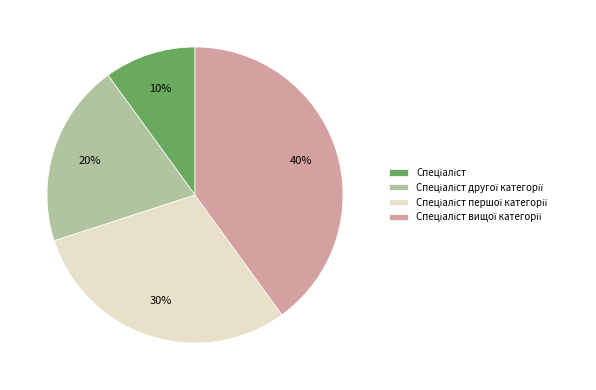

Is there a majority slice in this chart?

No